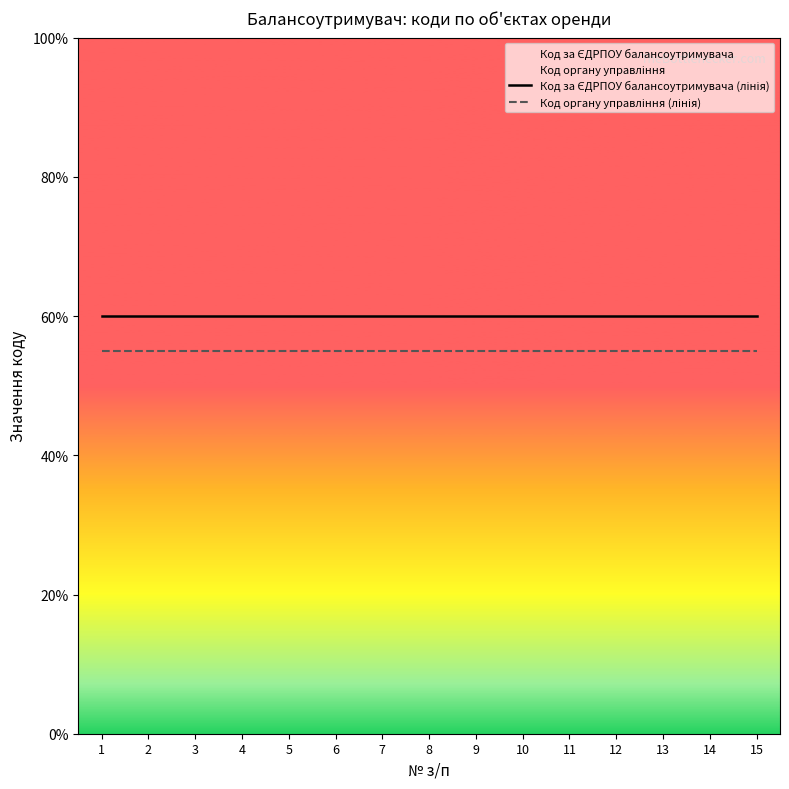

List the labels in order of Код органу управління (лінія) value, smallest first.

1, 2, 3, 4, 5, 6, 7, 8, 9, 10, 11, 12, 13, 14, 15